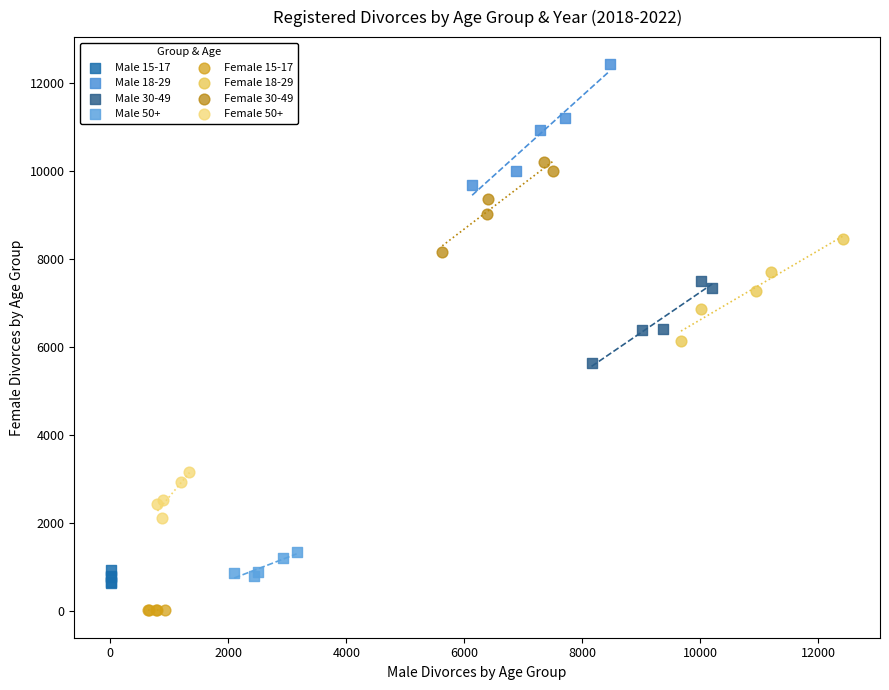

Which series contains the lowest Y value?

Female 15-17